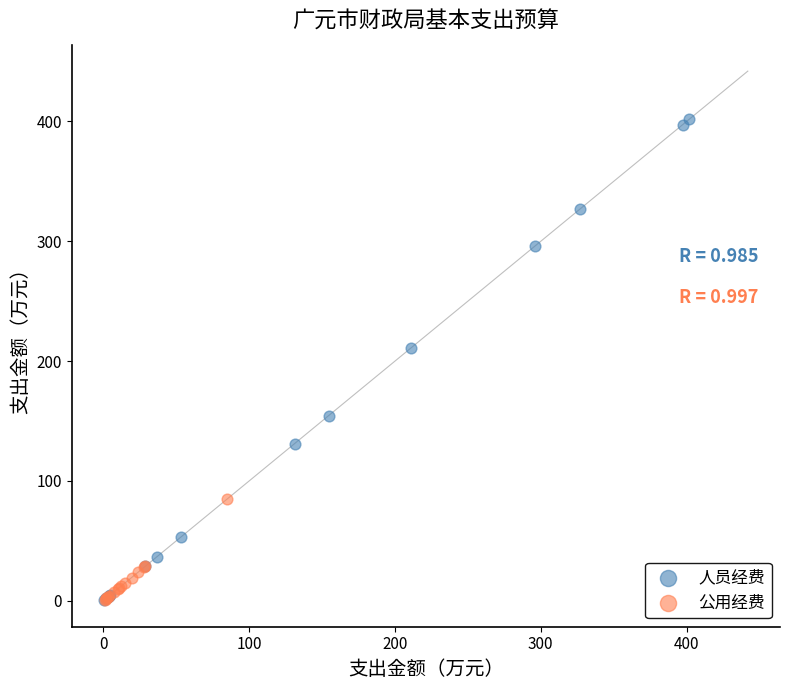

Which series has the largest Y range (max minus min)?

人员经费